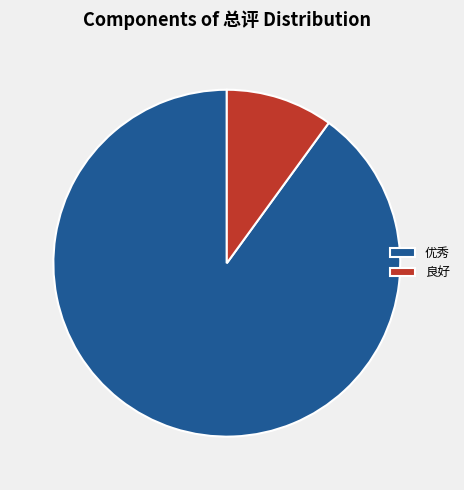

Do 优秀 and 良好 together represent more than half of the pie?

Yes